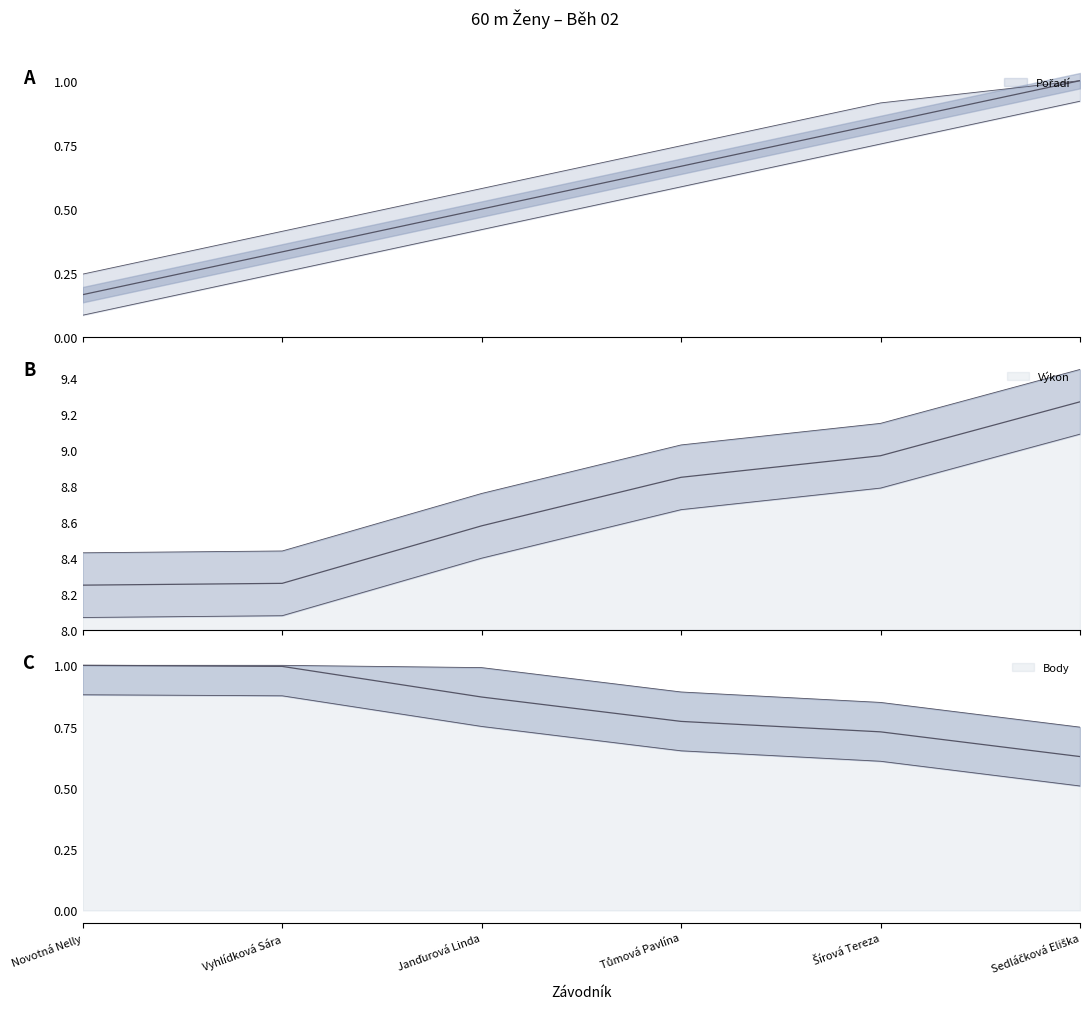

Rank the categories by Body value from lowest to highest.

Sedláčková Eliška, Šírová Tereza, Tůmová Pavlína, Janďurová Linda, Vyhlídková Sára, Novotná Nelly